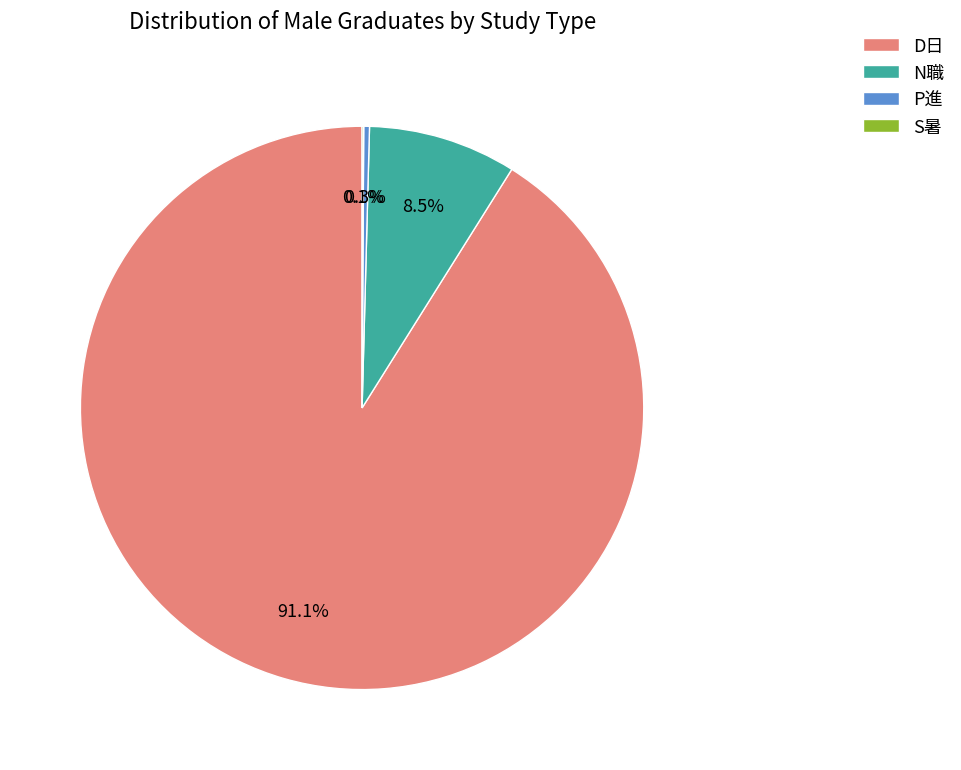

Approximately how many times larger is the value at D日 compared to N職?

10.7